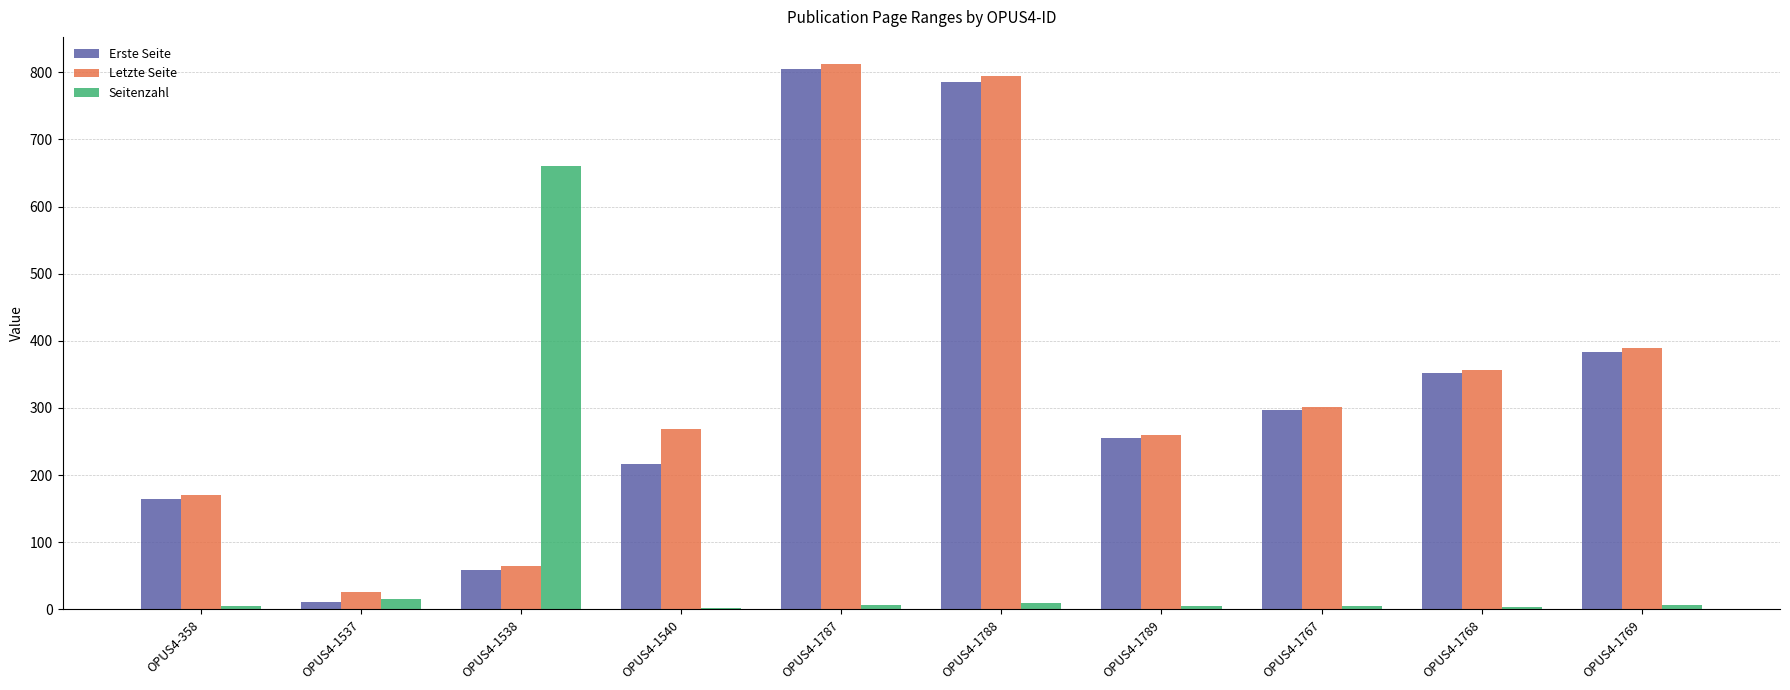

The value of Letzte Seite at OPUS4-1768 is 214. True or false?

False